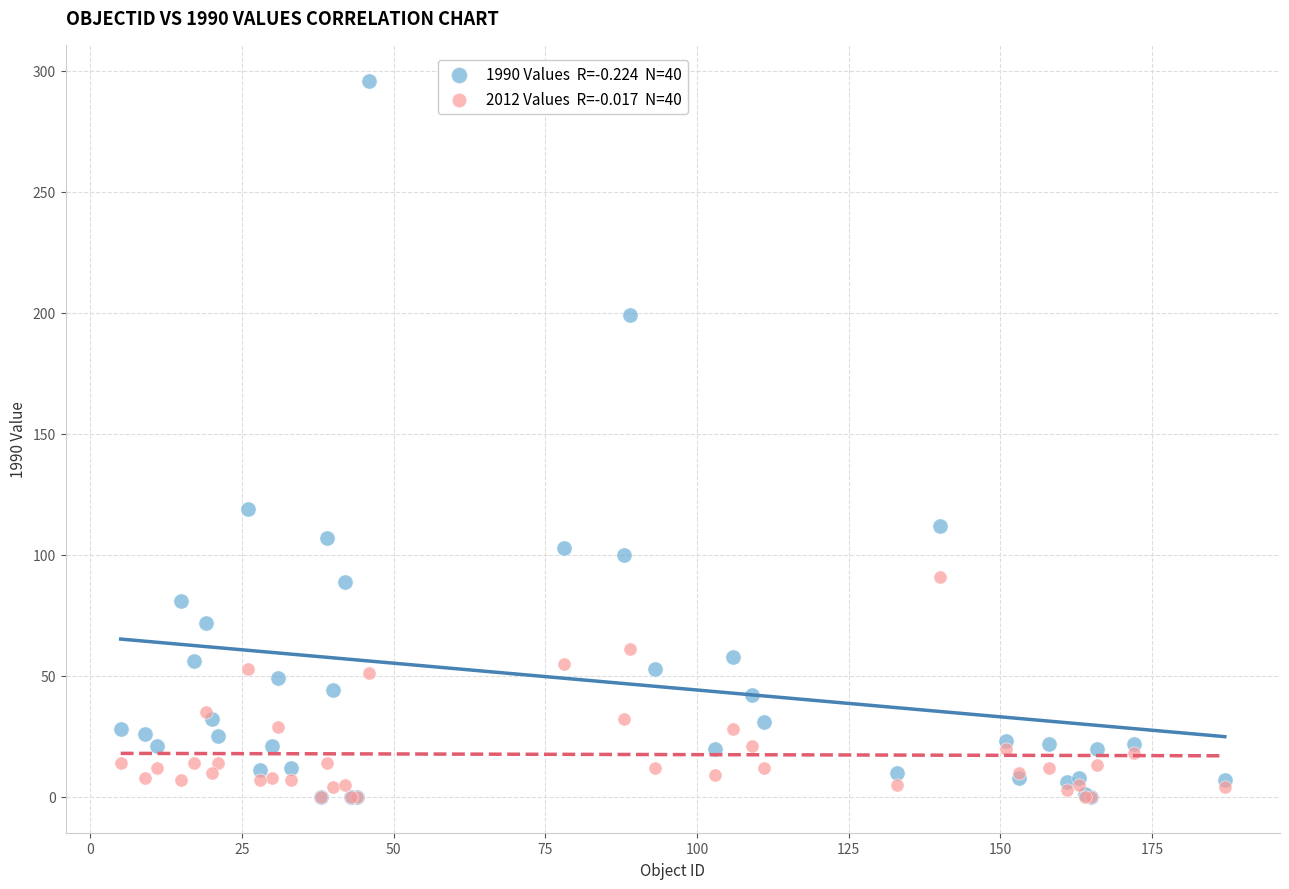

Across all series, what Y value is closest to 148?

119